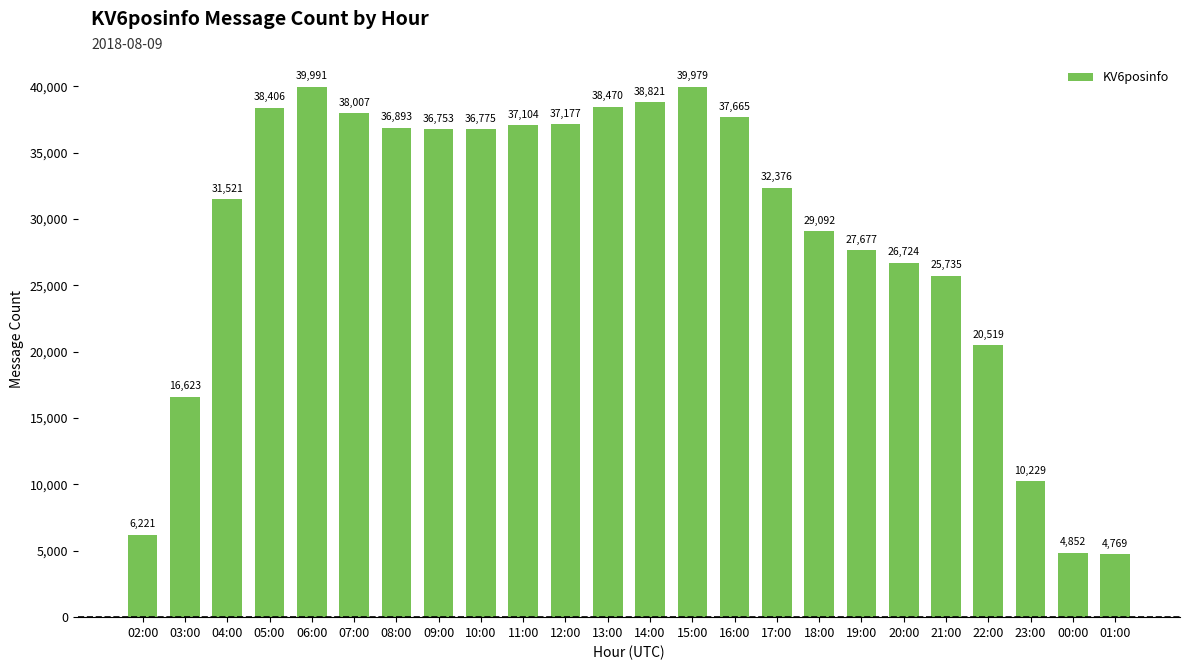

Does the chart contain any negative values?

No